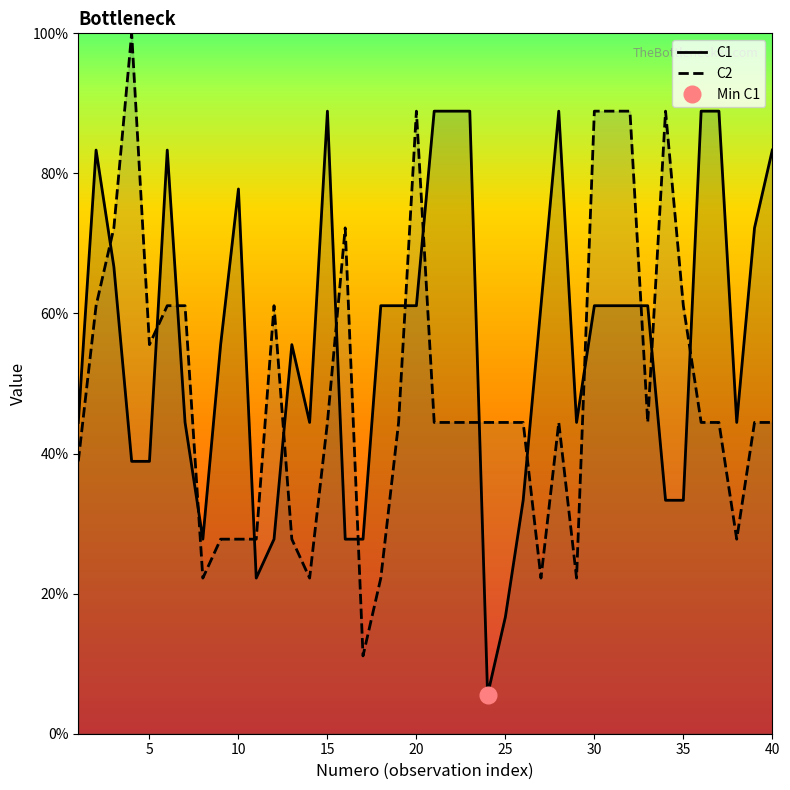

What is the greatest value displayed?

100.0